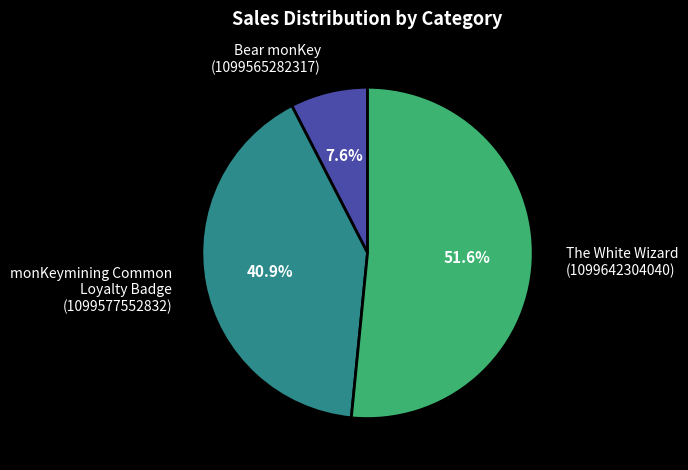

What is the largest slice in the pie chart?

The White Wizard (1099642304040)